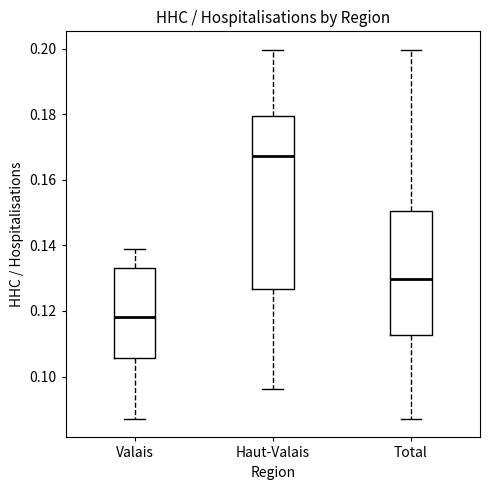

Which box is the tallest, from its lower edge to its upper edge?

Haut-Valais